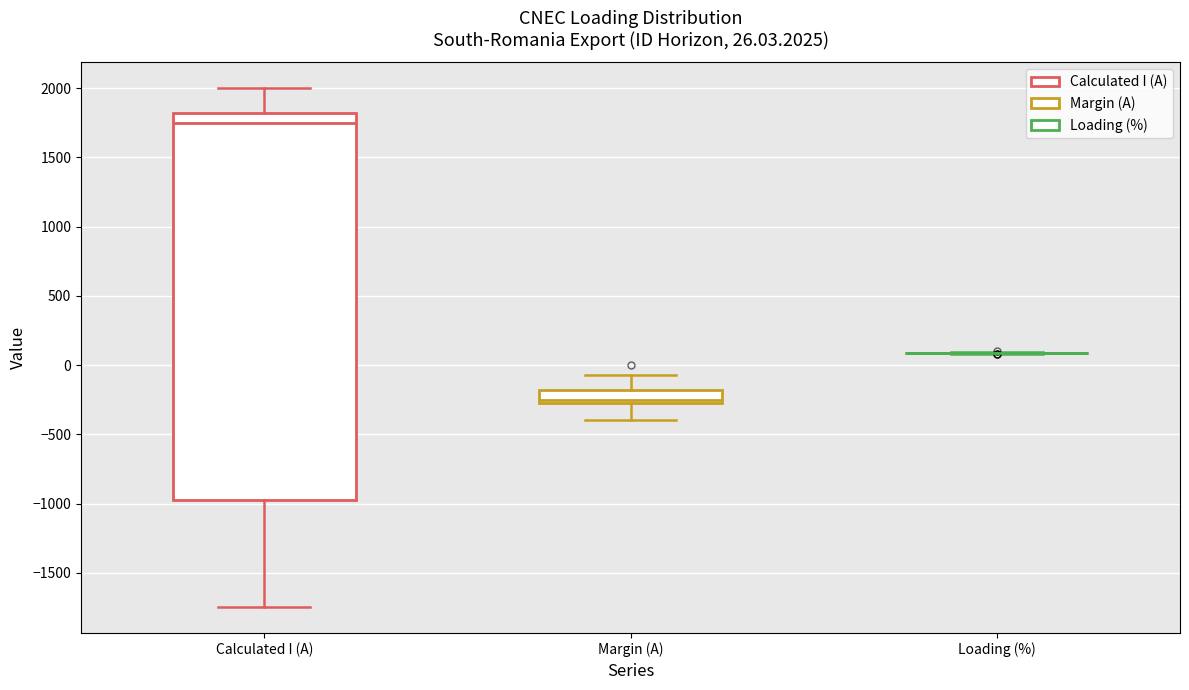

Comparing the boxes themselves (not the whiskers), which one is the tallest?

Calculated I (A)